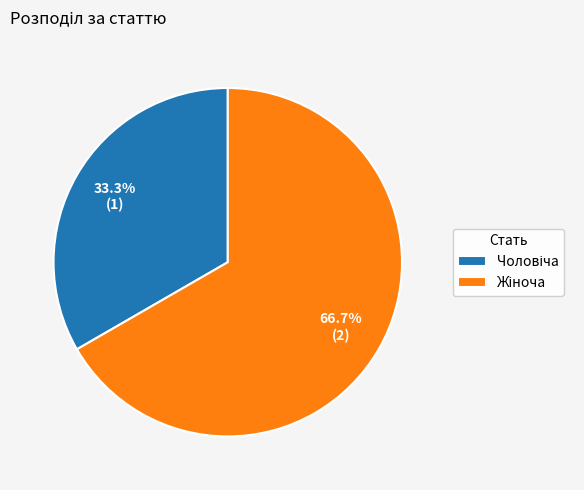

Is there any slice that represents more than half of the pie?

Yes